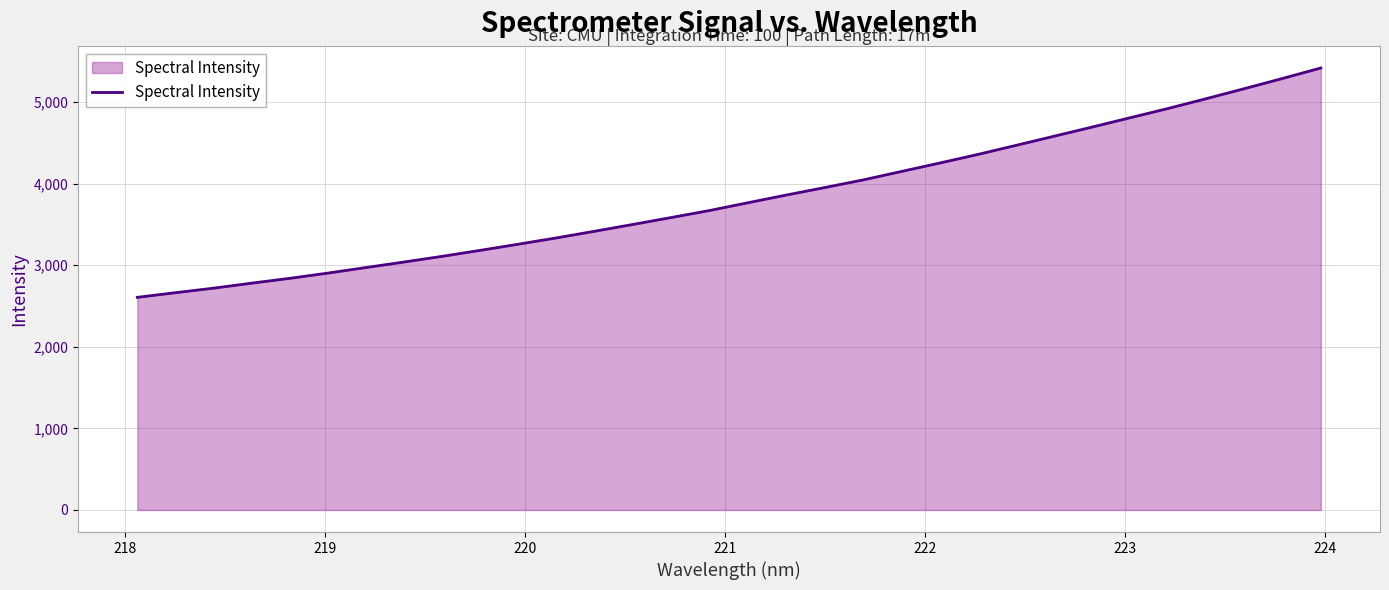

What is the difference between the maximum and minimum values?

2811.1